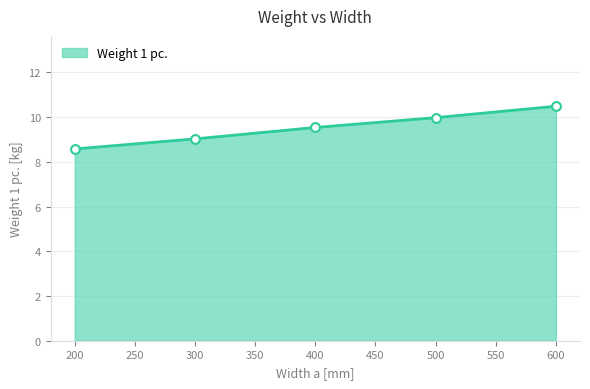

What is the ratio of the value at 200 to the value at 400?

0.9